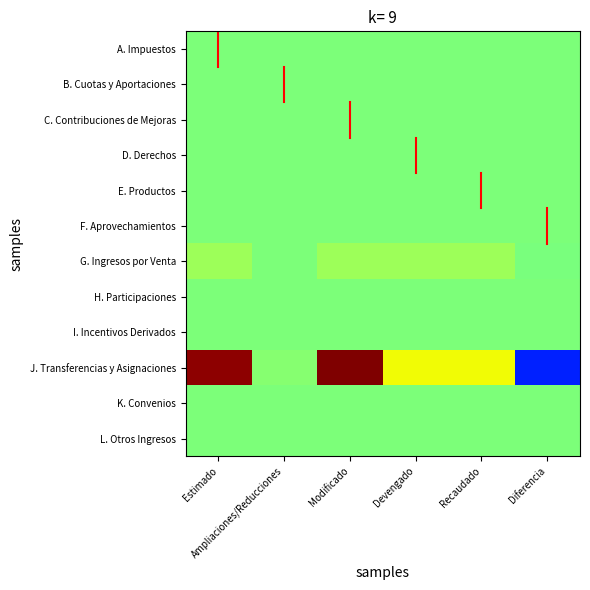

How many categories are shown in the chart?

6